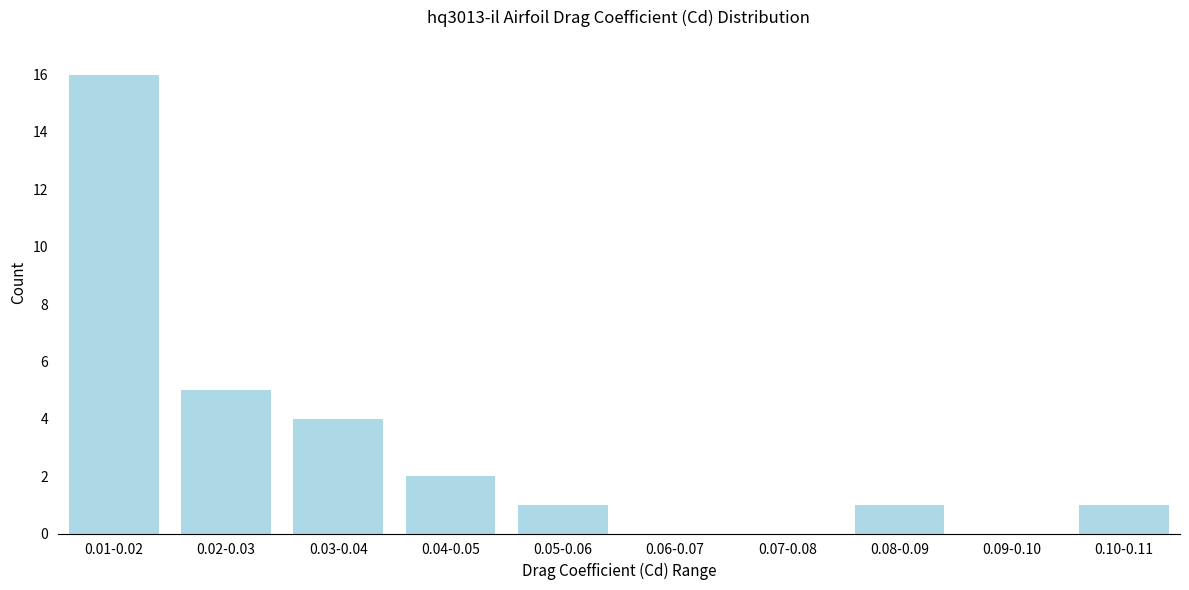

Reading left to right, transcribe all the data shown in this chart.

0.01-0.02=16	0.02-0.03=5	0.03-0.04=4	0.04-0.05=2	0.05-0.06=1	0.06-0.07=0	0.07-0.08=0	0.08-0.09=1	0.09-0.10=0	0.10-0.11=1